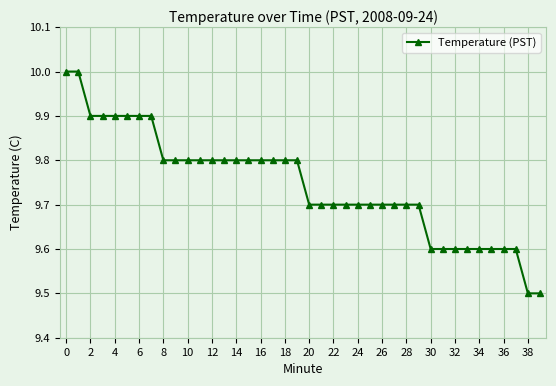

Count the values in the range 9 to 10.

40